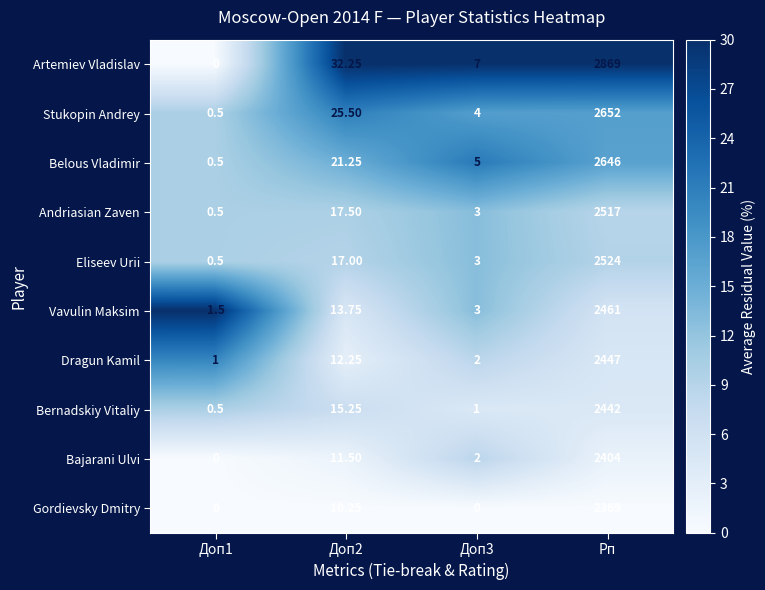

Which category has the highest value in the Stukopin Andrey series?

Рп